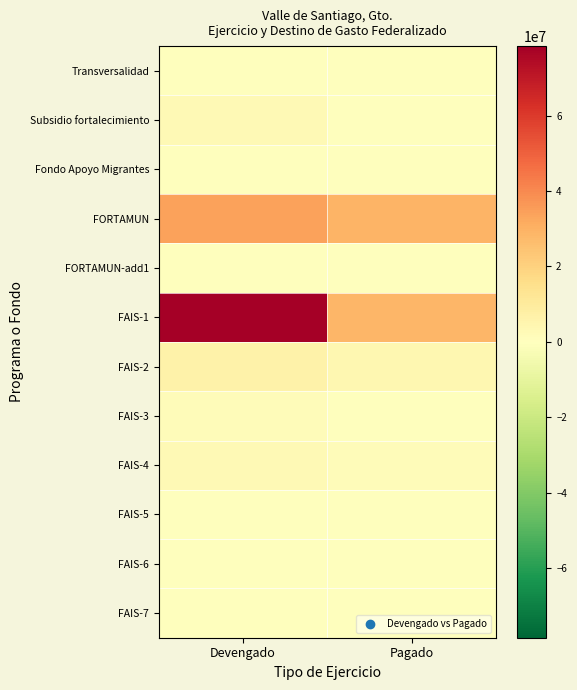

What is the difference between the highest and lowest values at Devengado?

78404077.5